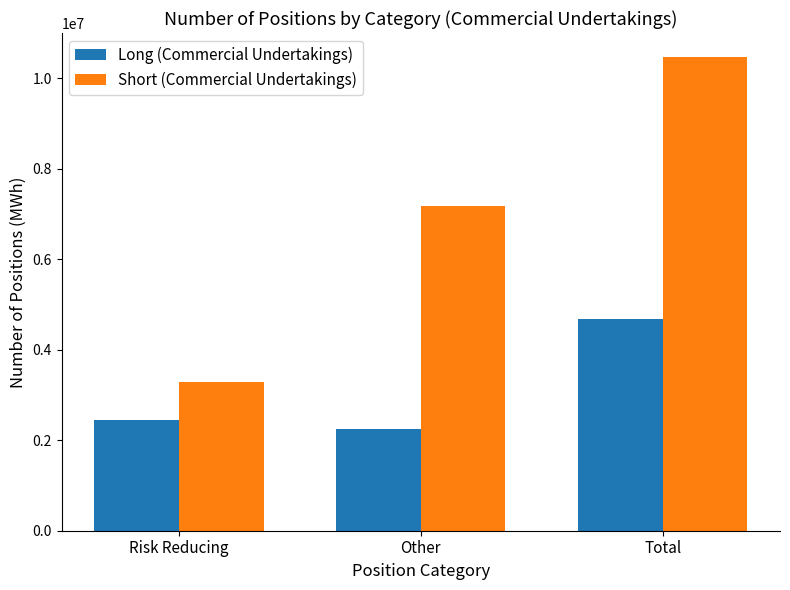

What is the spread (max minus min) of values at Total?

5794200